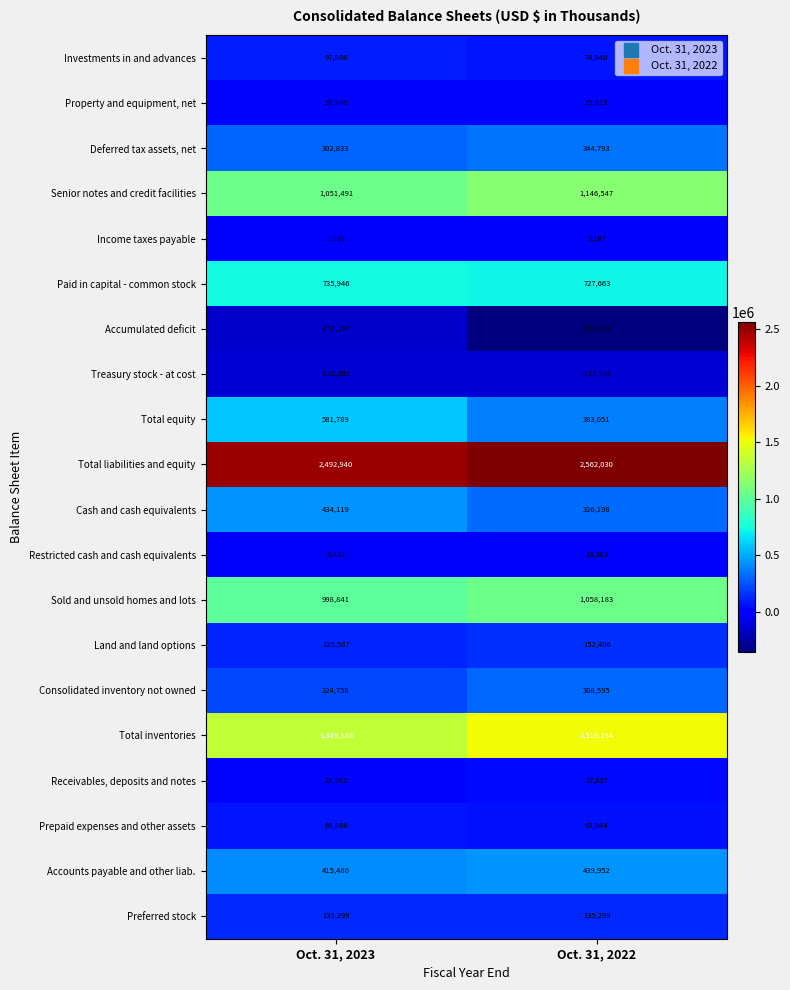

At which category does the chart reach its peak across all series?

Oct. 31, 2022